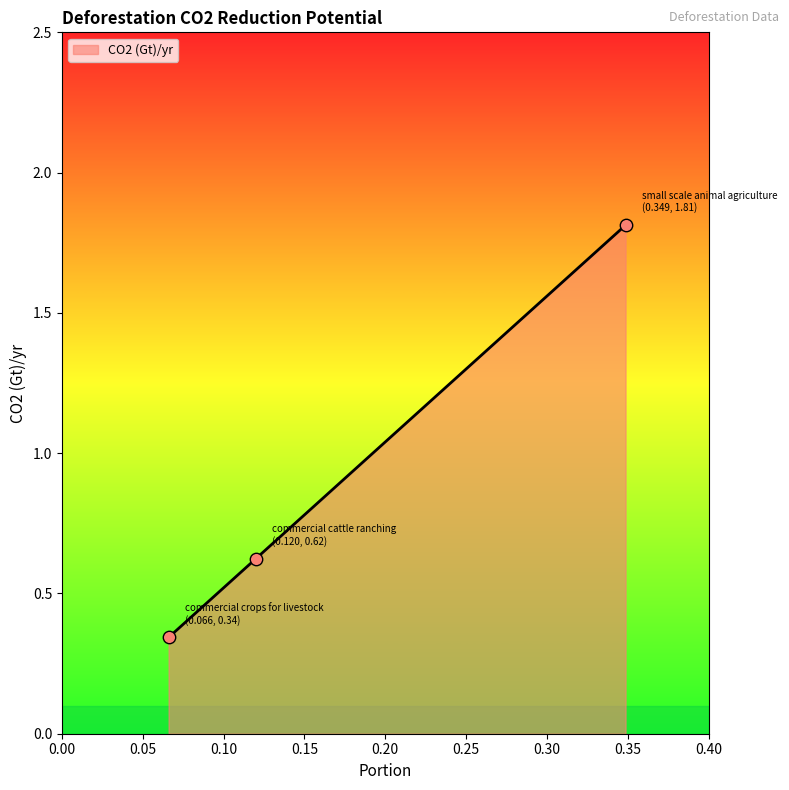

What is the greatest value displayed?

1.8